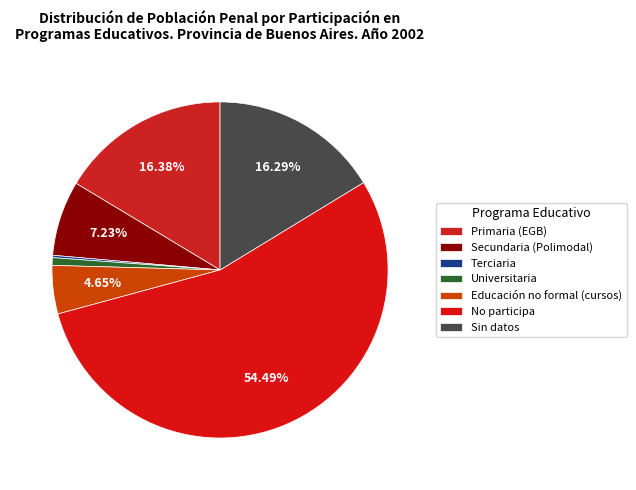

How many segments does this pie chart have?

7